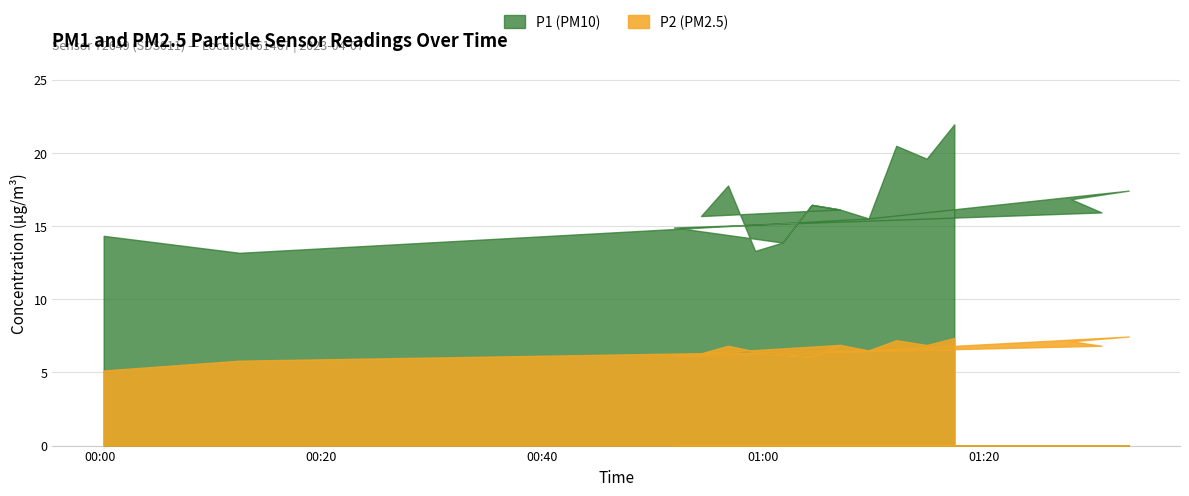

How many interior local valleys does the P2 series have?

6